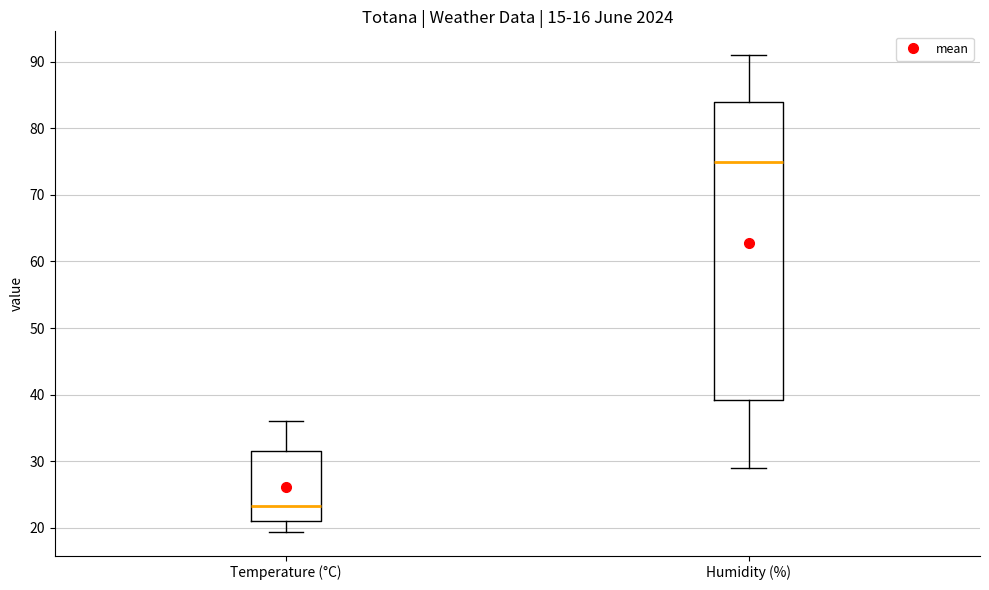

Where does the lower whisker of the box for Humidity (%) end on the y-axis? The values are not printed on the chart, so give them approximately, as read against the axis.

29